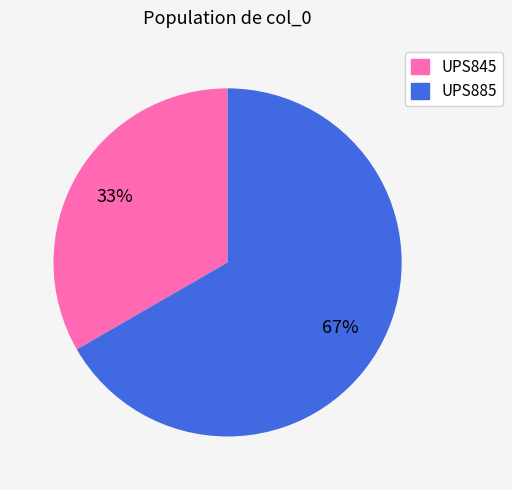

Which slice is the largest?

UPS885